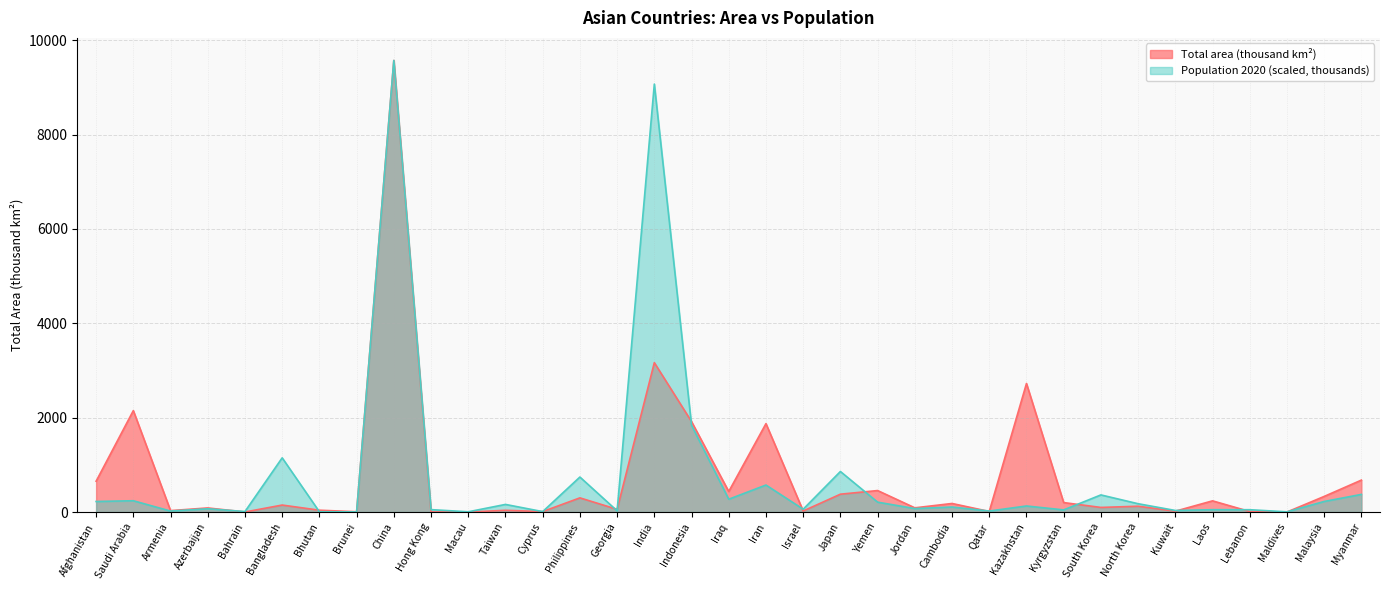

Is it true that Population 2020 (thousands) equals 271.3 at Iraq?

True